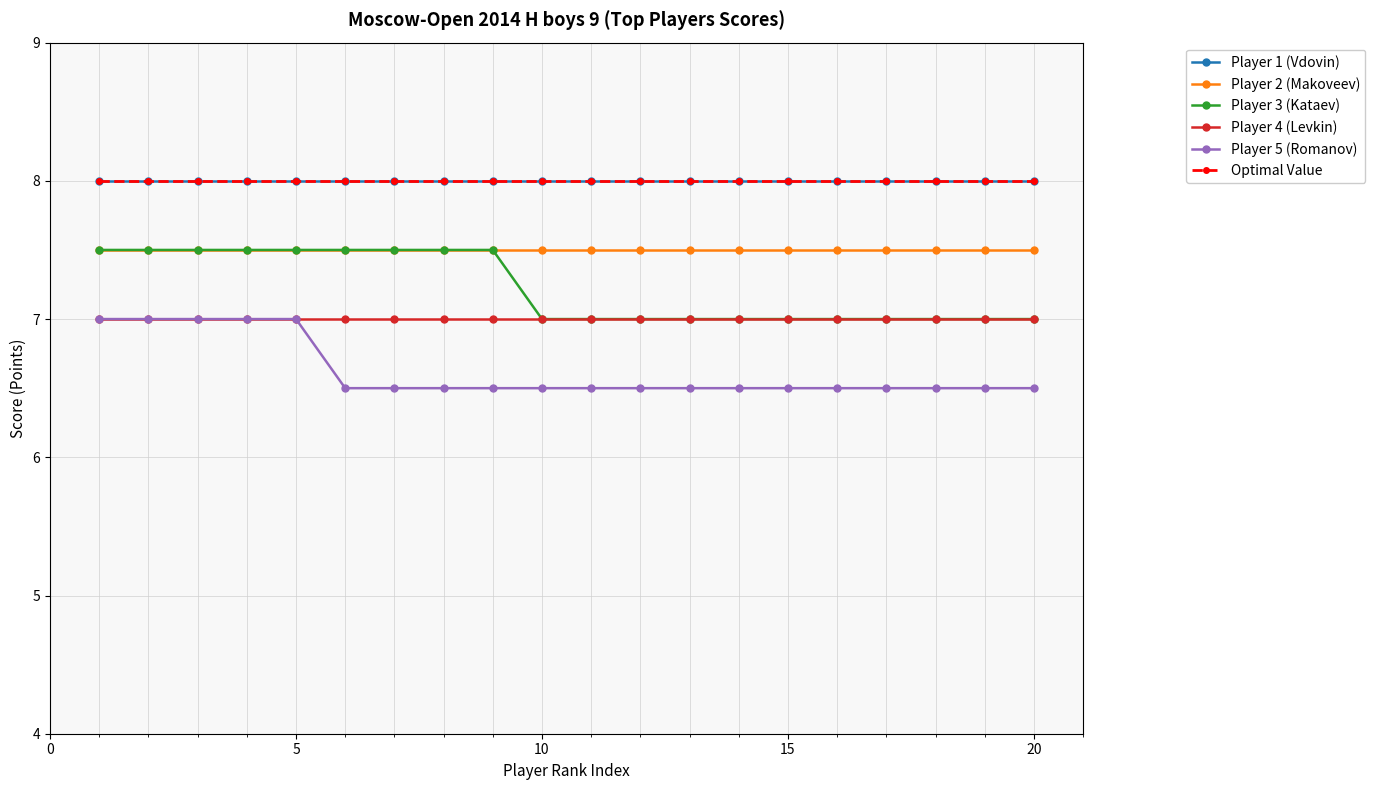

At how many categories does at least one series exceed 6?

20